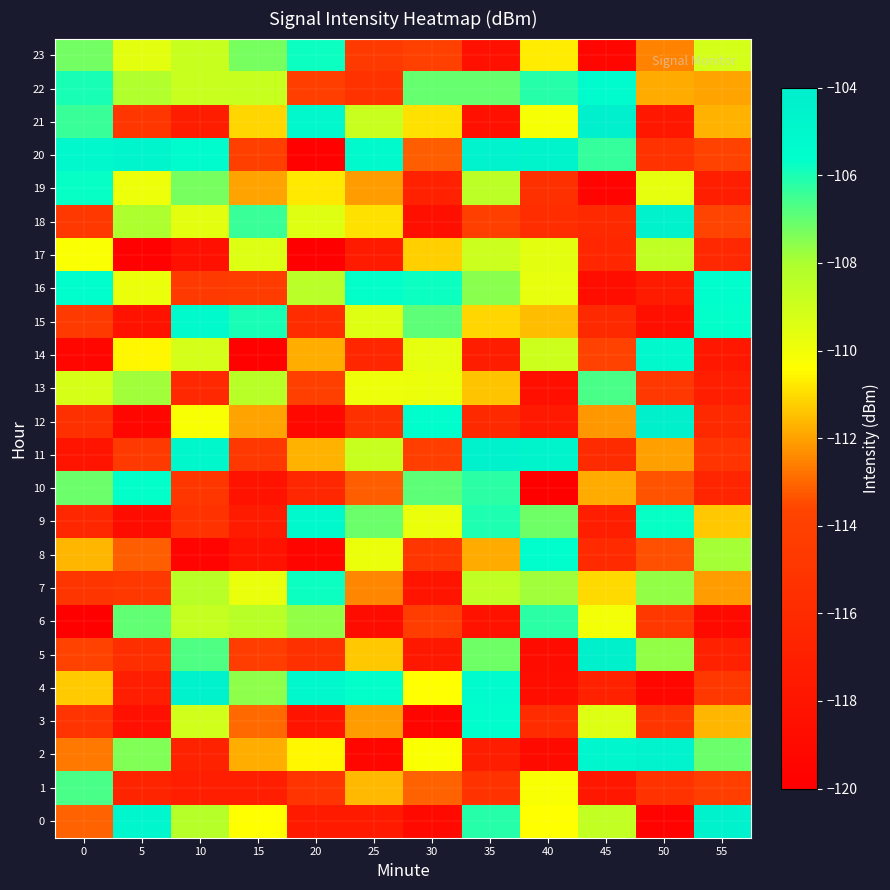

What is the smallest value displayed?

-119.9